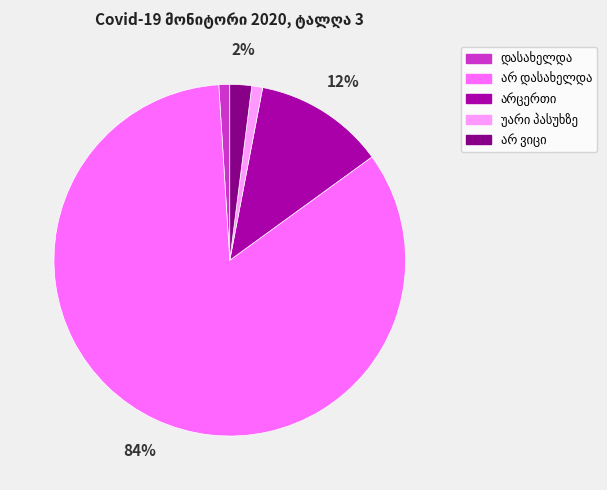

To the nearest percent, what is the average slice percentage?

20%